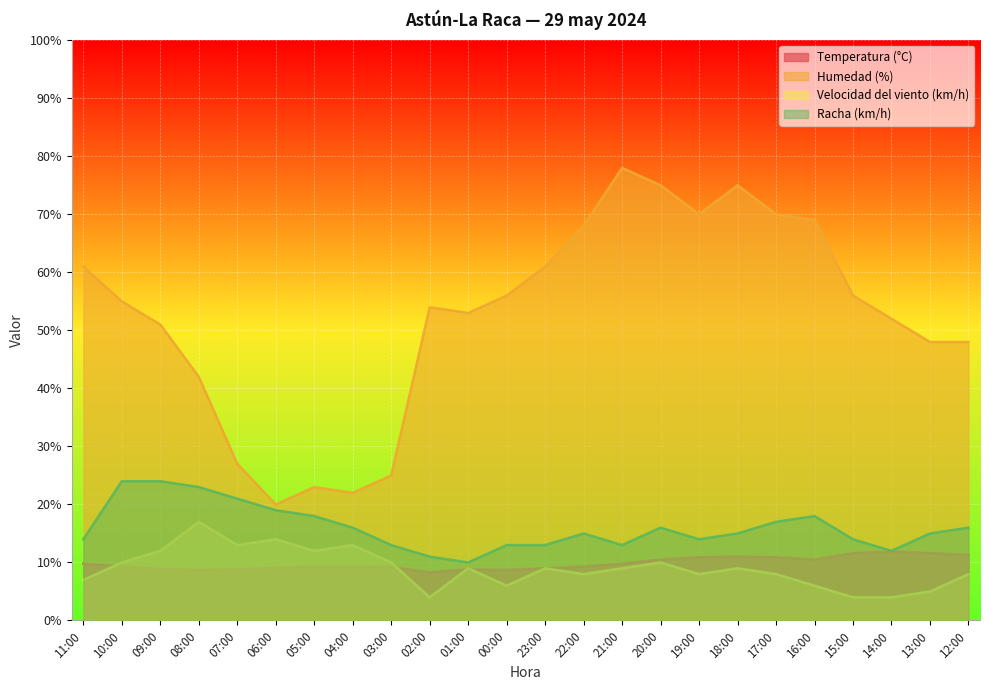

Reading left to right, transcribe all the data shown in this chart.

Temperatura (°C): 11:00=9.8	10:00=9.3	09:00=8.9	08:00=8.7	07:00=8.8	06:00=9.1	05:00=9.3	04:00=9.3	03:00=9.2	02:00=8.3	01:00=8.8	00:00=8.7	23:00=9.0	22:00=9.3	21:00=9.8	20:00=10.5	19:00=10.9	18:00=11.0	17:00=10.9	16:00=10.5	15:00=11.6	14:00=11.9	13:00=11.6	12:00=11.3
Humedad (%): 11:00=61.0	10:00=55.0	09:00=51.0	08:00=42.0	07:00=27.0	06:00=20.0	05:00=23.0	04:00=22.0	03:00=25.0	02:00=54.0	01:00=53.0	00:00=56.0	23:00=61.0	22:00=68.0	21:00=78.0	20:00=75.0	19:00=70.0	18:00=75.0	17:00=70.0	16:00=69.0	15:00=56.0	14:00=52.0	13:00=48.0	12:00=48.0
Velocidad del viento (km/h): 11:00=7.0	10:00=10.0	09:00=12.0	08:00=17.0	07:00=13.0	06:00=14.0	05:00=12.0	04:00=13.0	03:00=10.0	02:00=4.0	01:00=9.0	00:00=6.0	23:00=9.0	22:00=8.0	21:00=9.0	20:00=10.0	19:00=8.0	18:00=9.0	17:00=8.0	16:00=6.0	15:00=4.0	14:00=4.0	13:00=5.0	12:00=8.0
Racha (km/h): 11:00=14.0	10:00=24.0	09:00=24.0	08:00=23.0	07:00=21.0	06:00=19.0	05:00=18.0	04:00=16.0	03:00=13.0	02:00=11.0	01:00=10.0	00:00=13.0	23:00=13.0	22:00=15.0	21:00=13.0	20:00=16.0	19:00=14.0	18:00=15.0	17:00=17.0	16:00=18.0	15:00=14.0	14:00=12.0	13:00=15.0	12:00=16.0